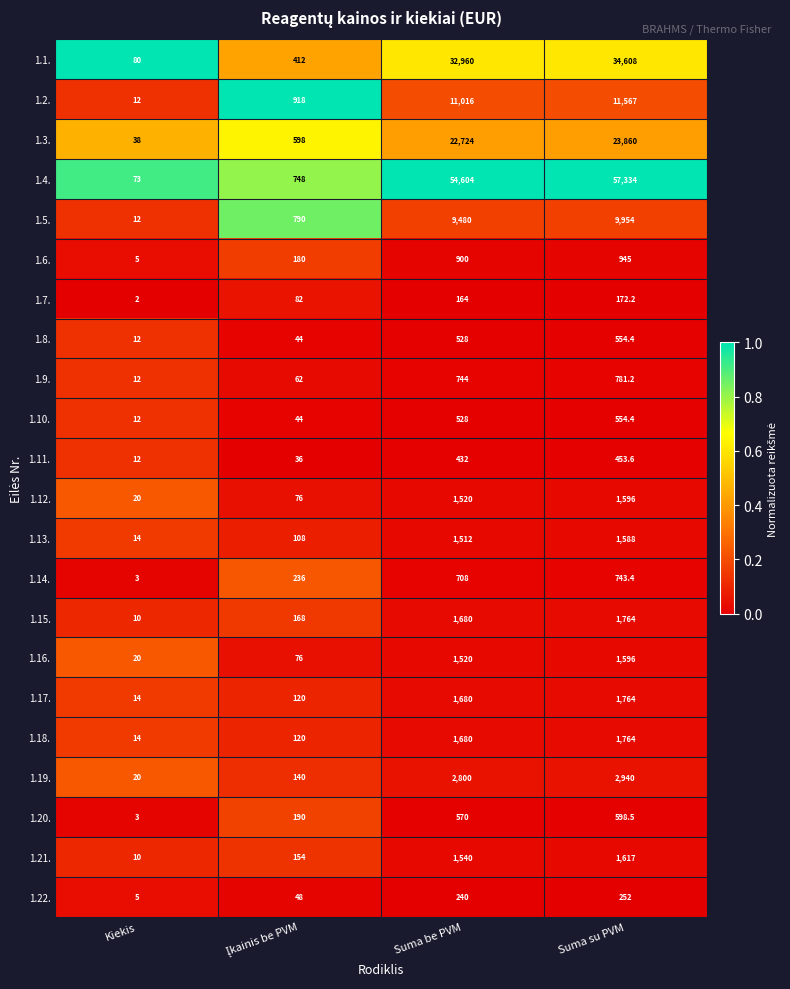

What is the difference between the highest and lowest values at Suma be PVM?

54440.0